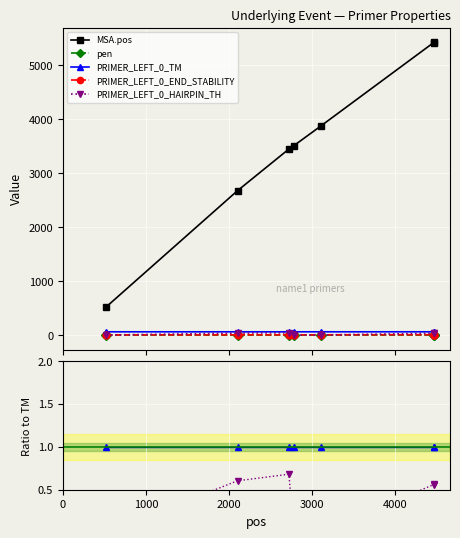

What is the difference between the PRIMER_LEFT_0_HAIRPIN_TH values at 4000 and 2000?

0.7